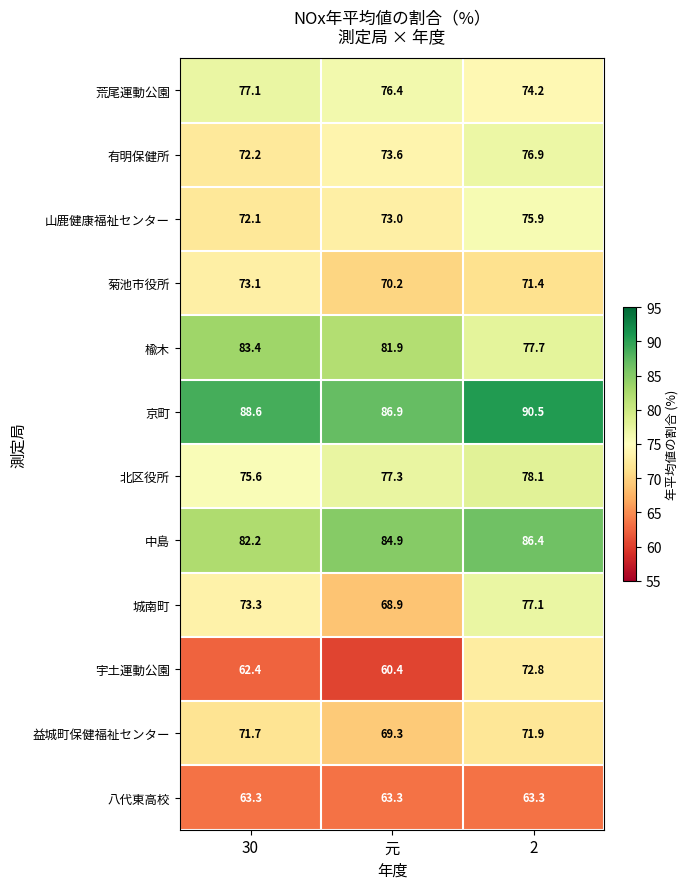

The value of 楡木 at 30 is 109.7. True or false?

False